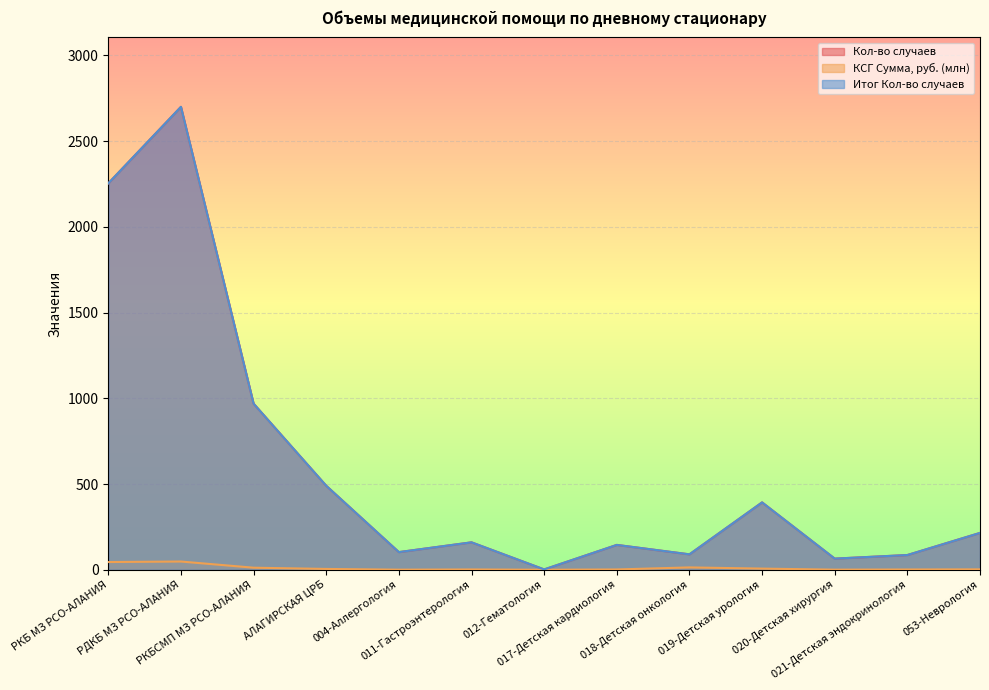

What position from the left is 017-Детская кардиология?

8